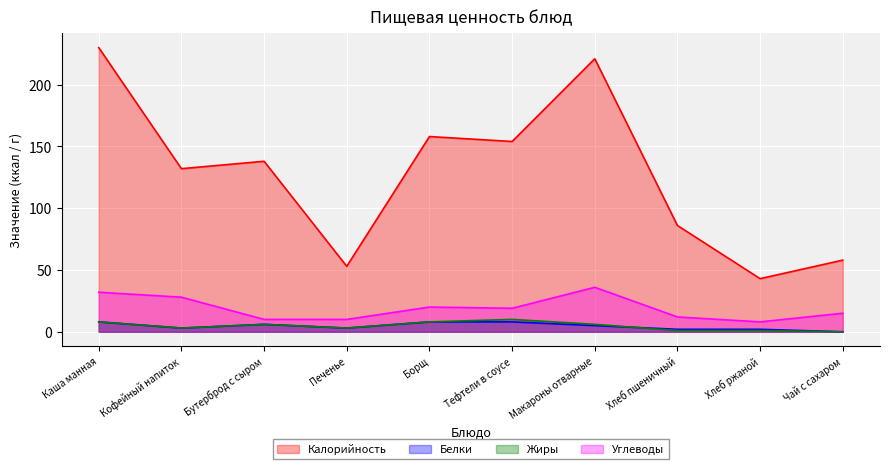

How many times do Белки and Жиры cross each other?

1